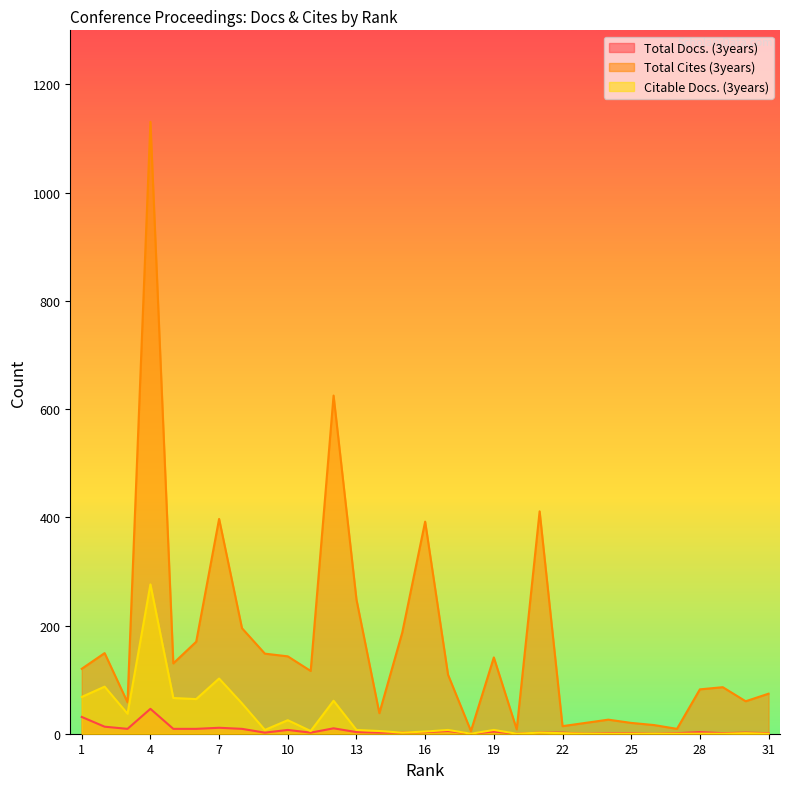

Which label corresponds to the smallest value in the chart?

18